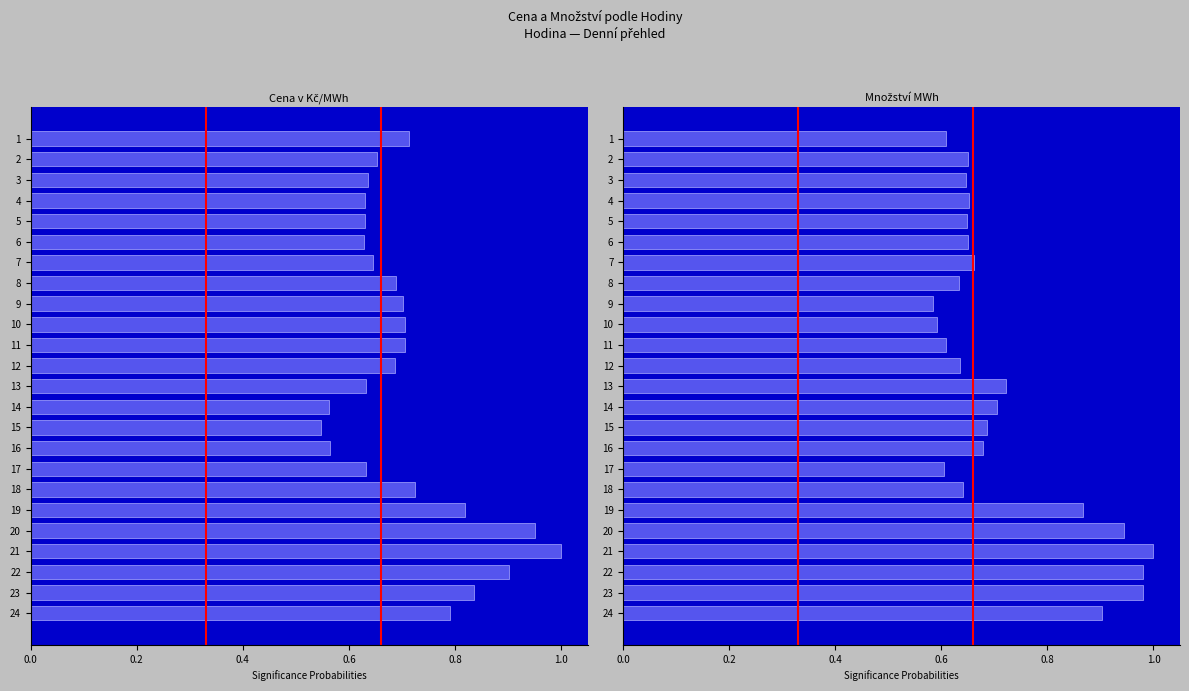

Rank the series by their average value, from highest to lowest.

Množství MWh, Cena v Kč/MWh